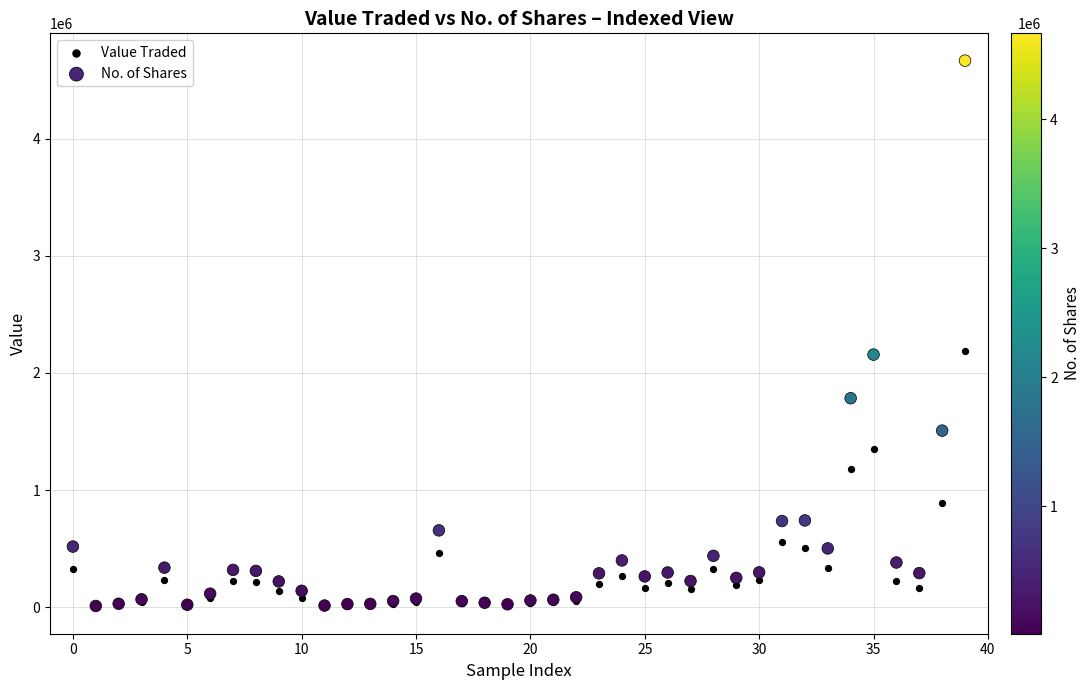

In the Value Traded series, what Y value is closest to 1096348?

1182777